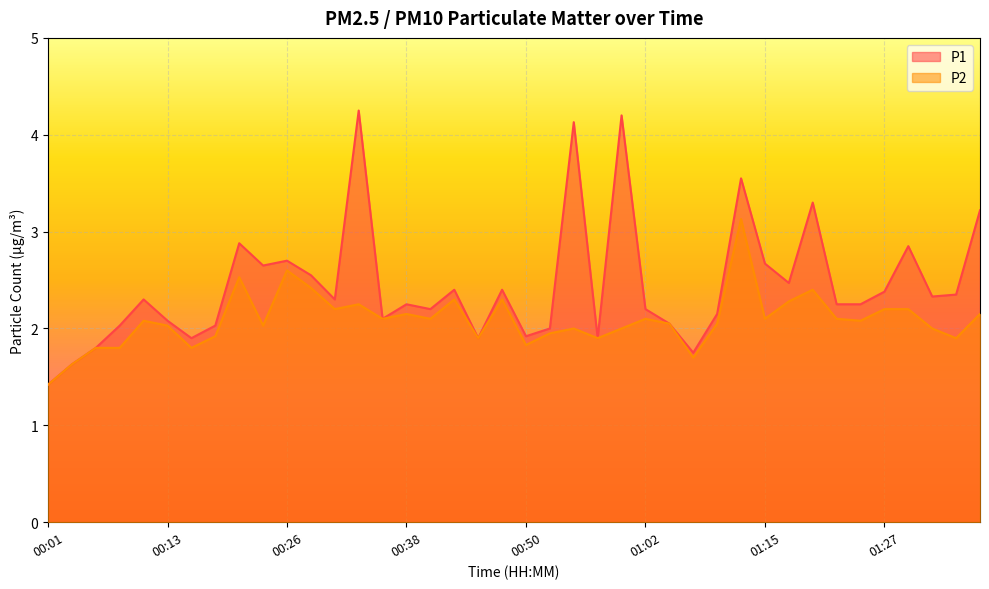

What is the difference between the maximum and minimum values in the P2 series?

1.7